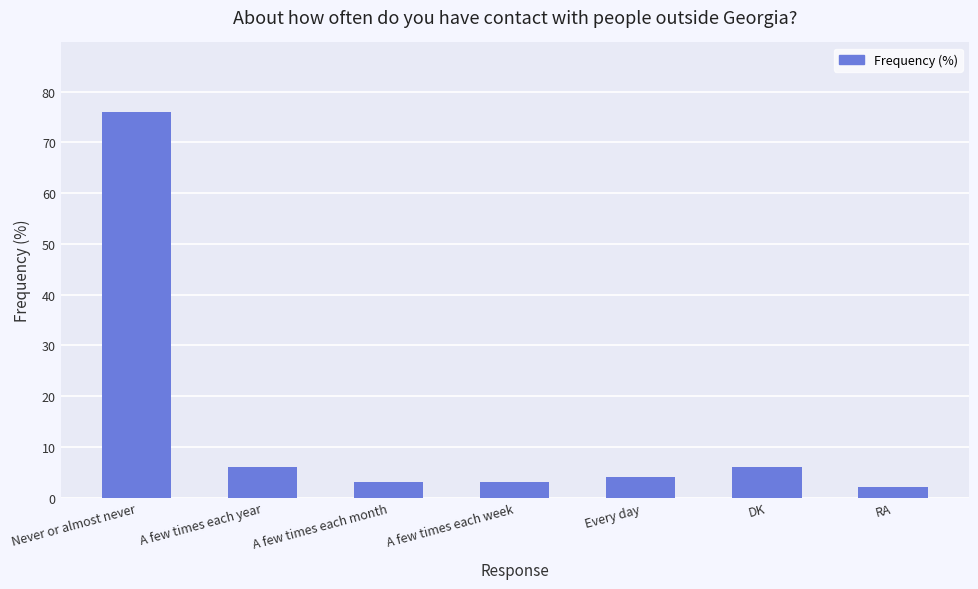

What is the change in value from A few times each week to RA?

-1